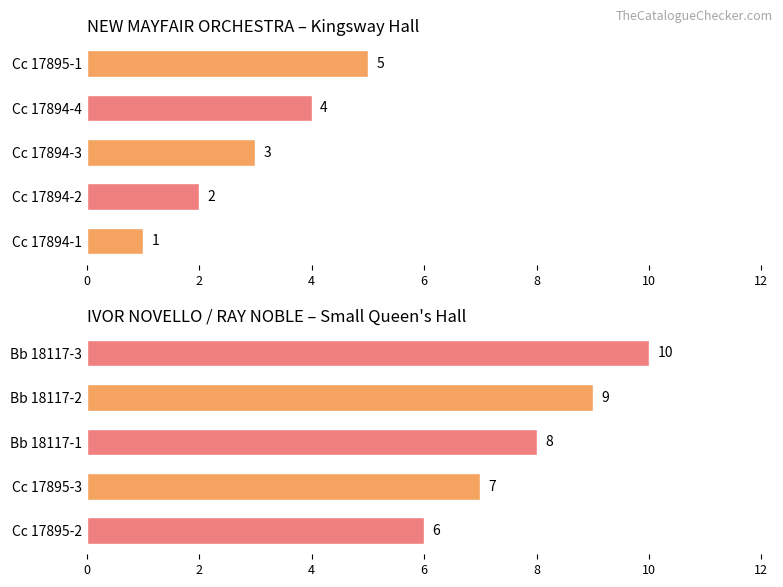

How many categories are shown in the chart?

5